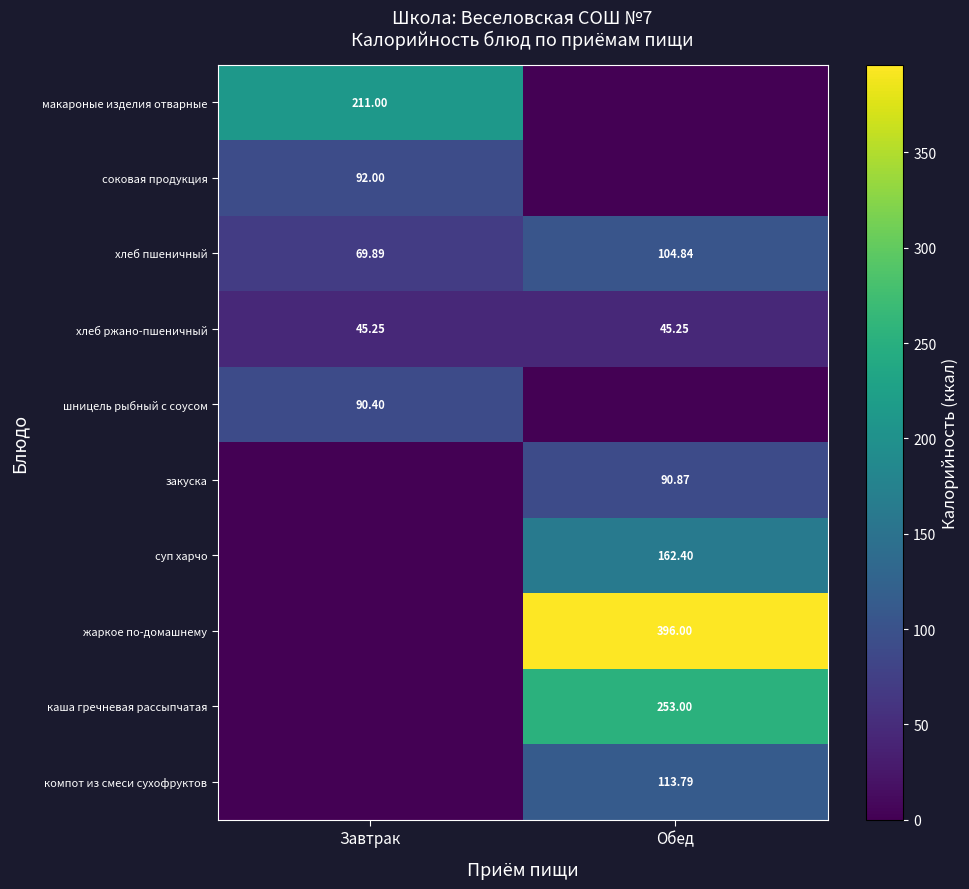

Which category has the highest value in the хлеб пшеничный series?

Обед